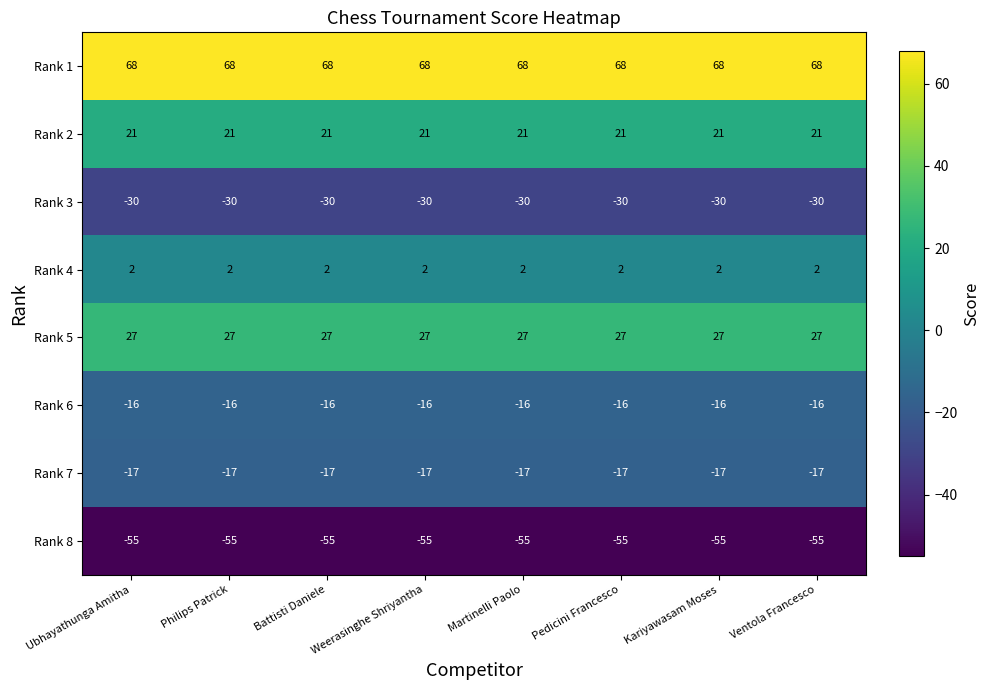

At Philips Patrick, list the series in order from smallest to largest.

Rank 8, Rank 3, Rank 7, Rank 6, Rank 4, Rank 2, Rank 5, Rank 1